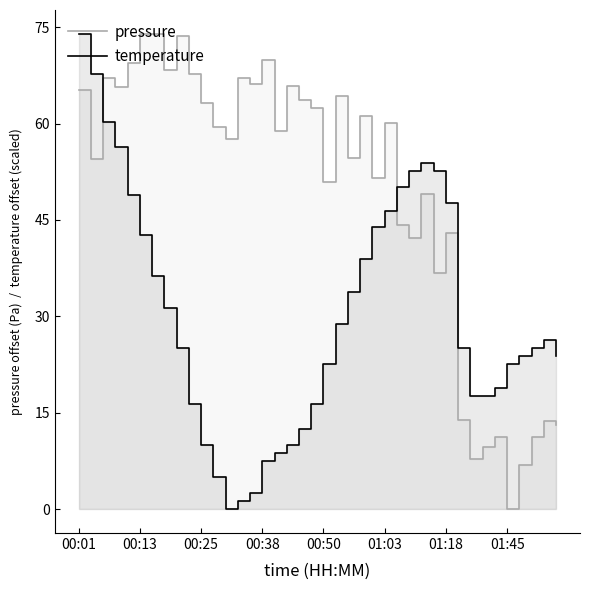

How many values in temperature are above zero?

39